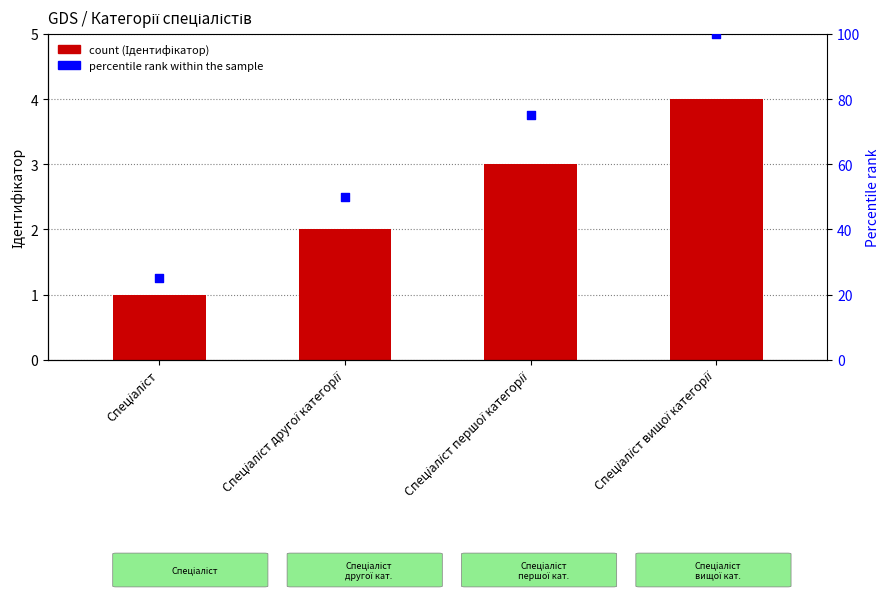

Which series has the widest spread of Y values?

percentile rank within the sample